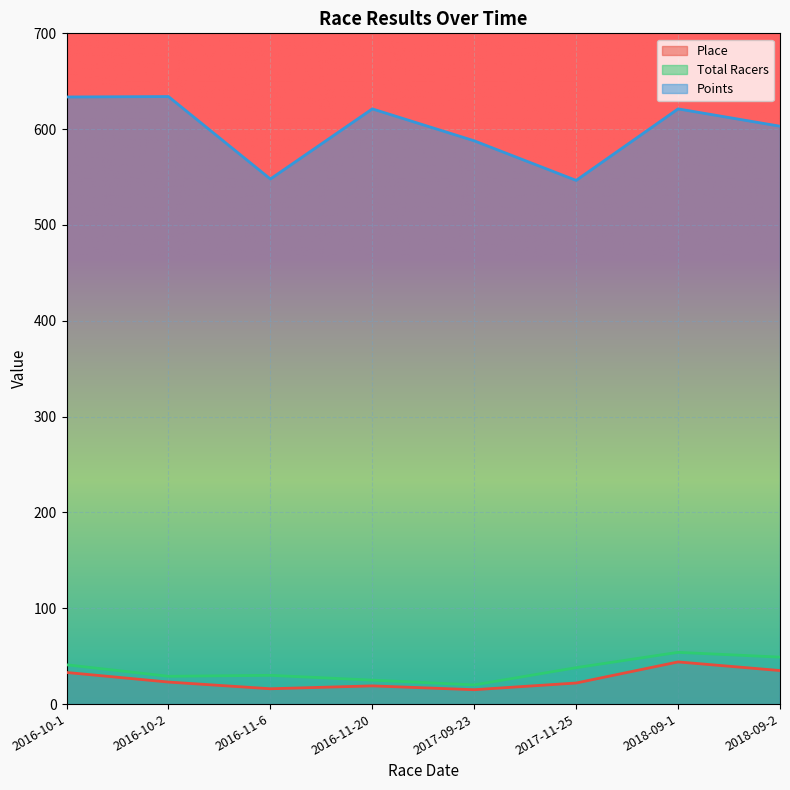

What are all the series names shown in the legend?

Place, Total Racers, Points